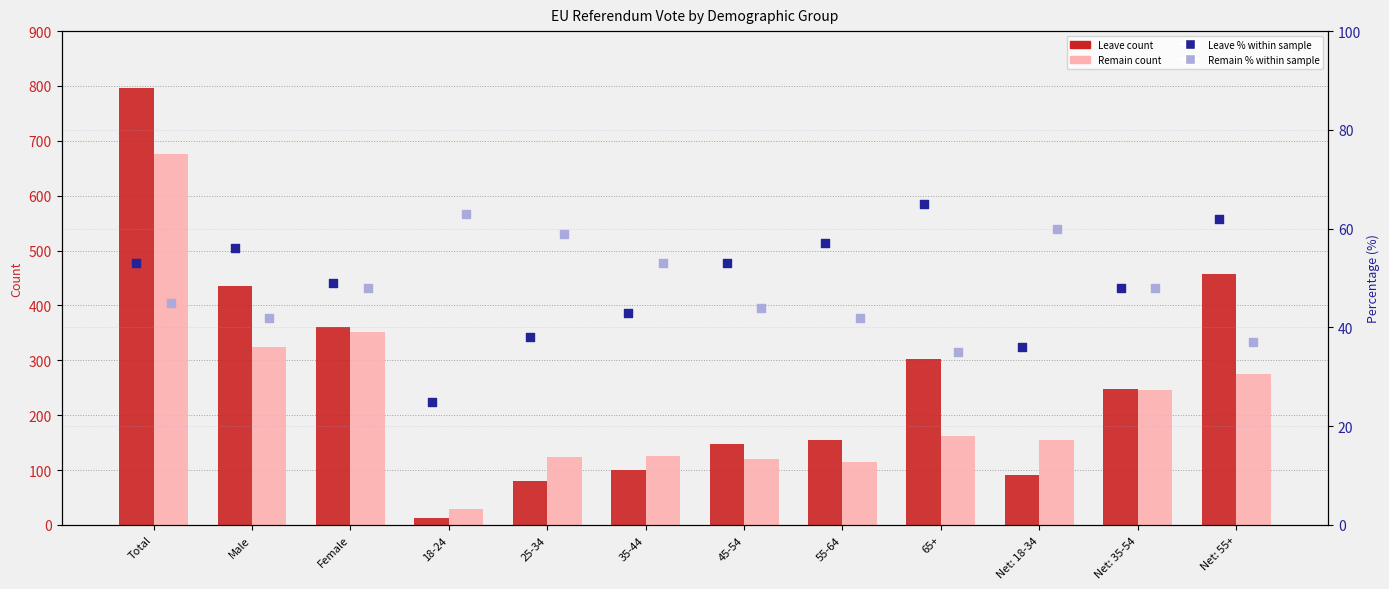

Which series contains the lowest Y value?

Leave count